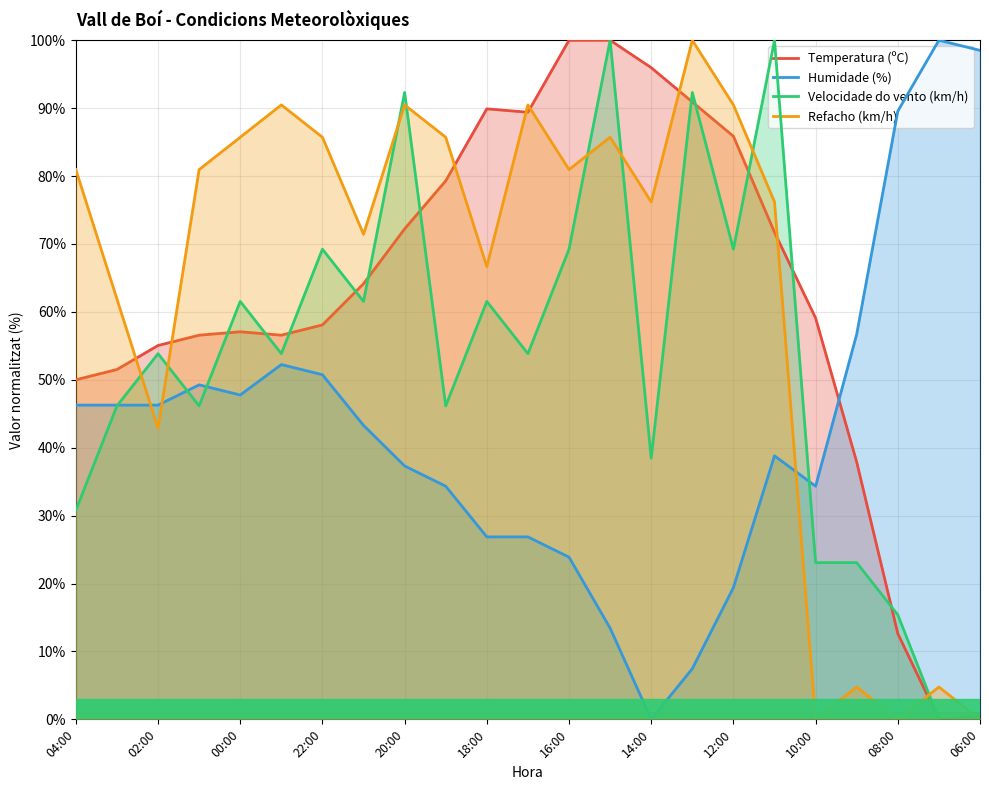

What is the sum of all Temperatura (ºC) values?

1434.3